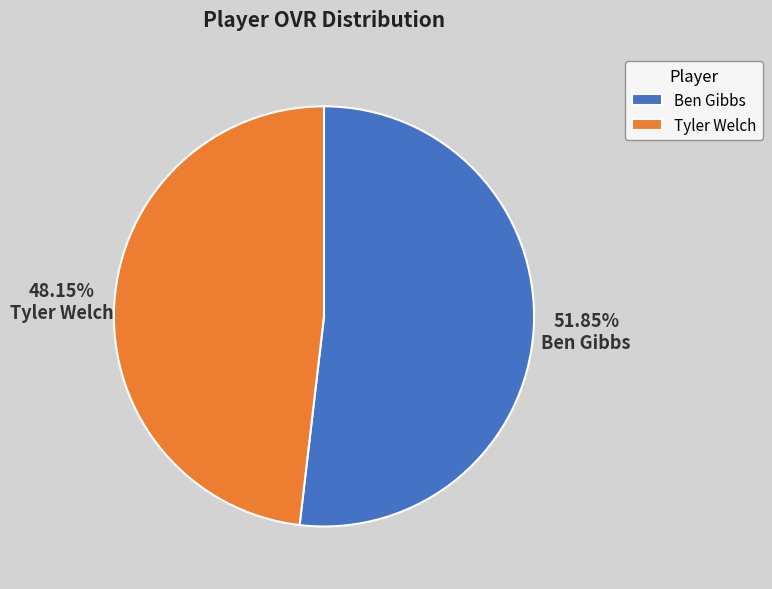

How many segments does this pie chart have?

2